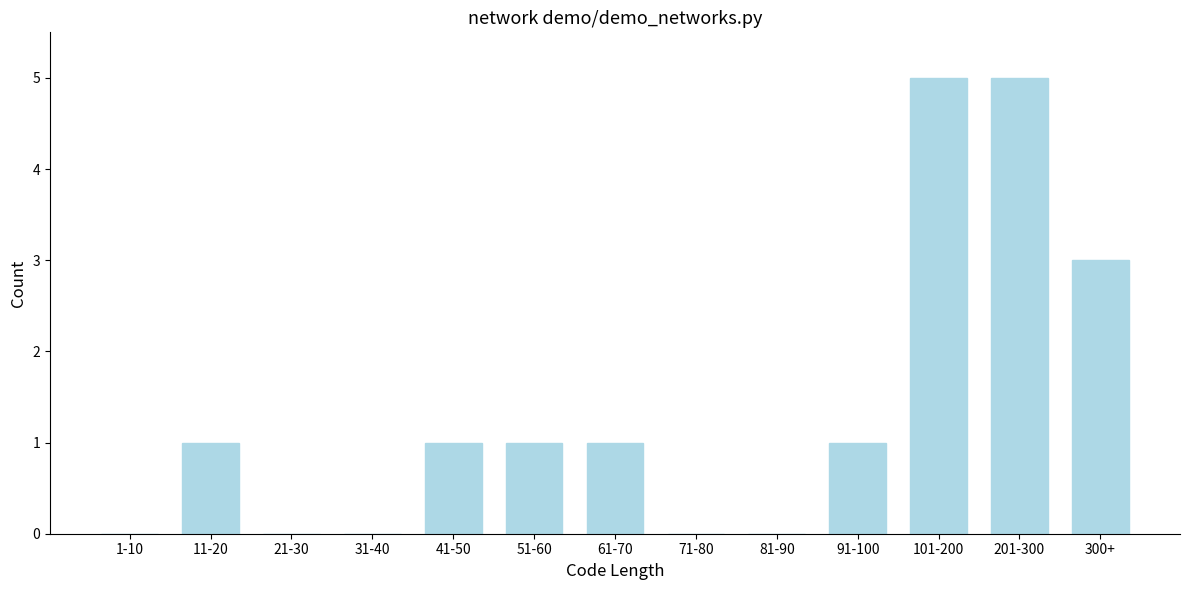

Reading left to right, what are all the values shown in this chart?

1-10=0	11-20=1	21-30=0	31-40=0	41-50=1	51-60=1	61-70=1	71-80=0	81-90=0	91-100=1	101-200=5	201-300=5	300+=3